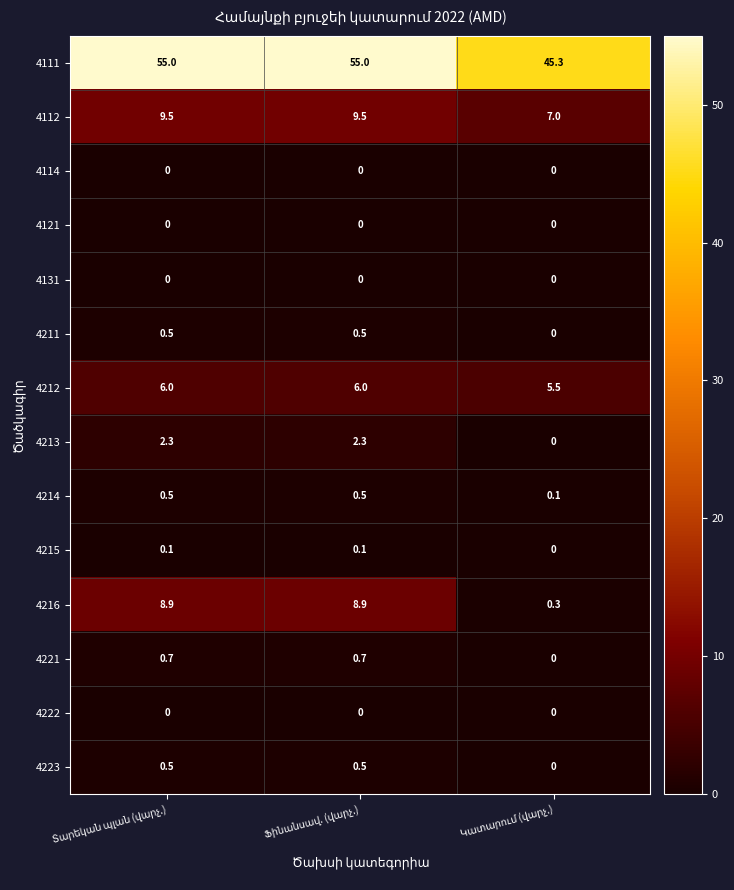

What is the average value of the 4212 series?

5.8